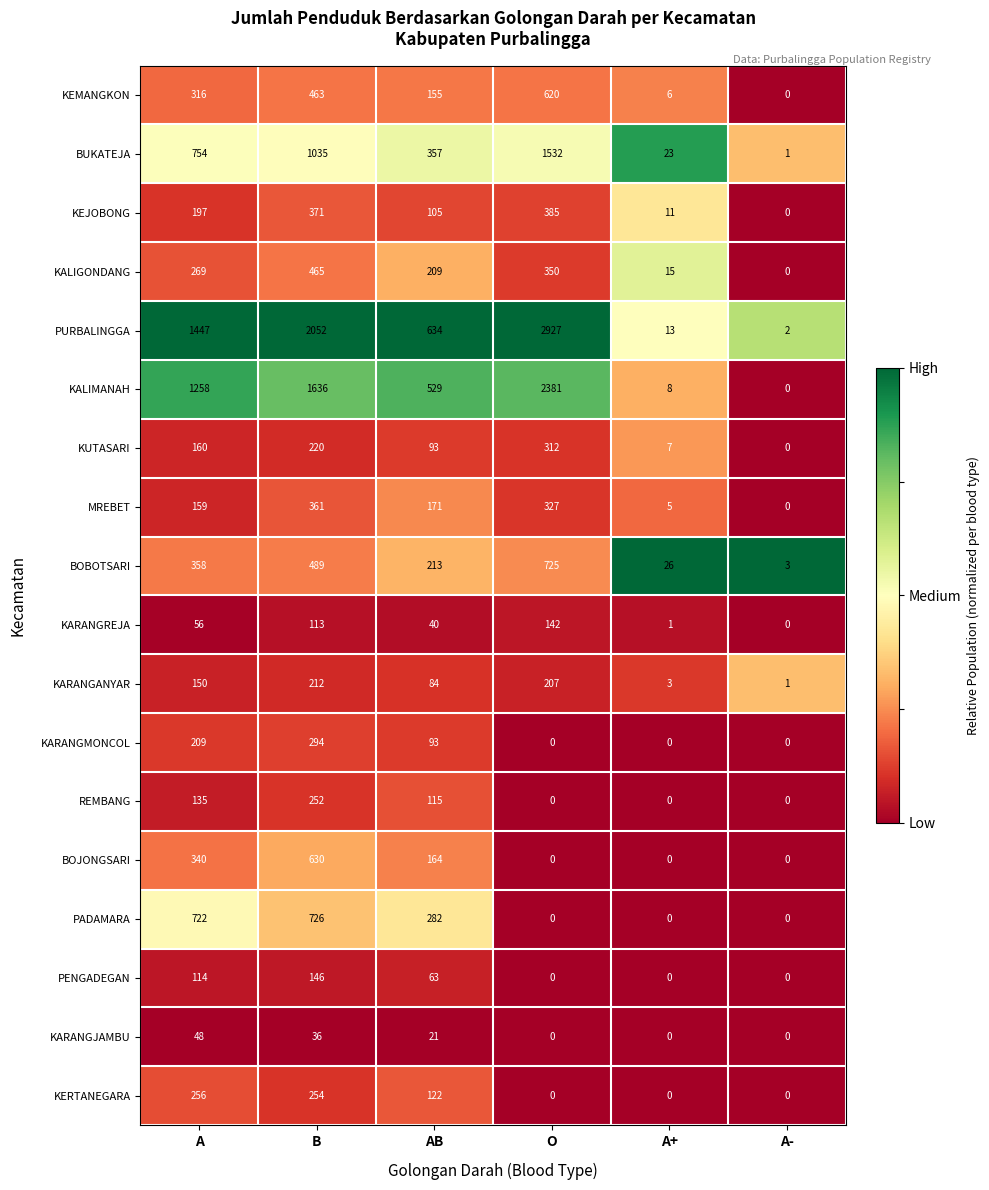

Where is KARANGANYAR nearest to the value 106?

AB